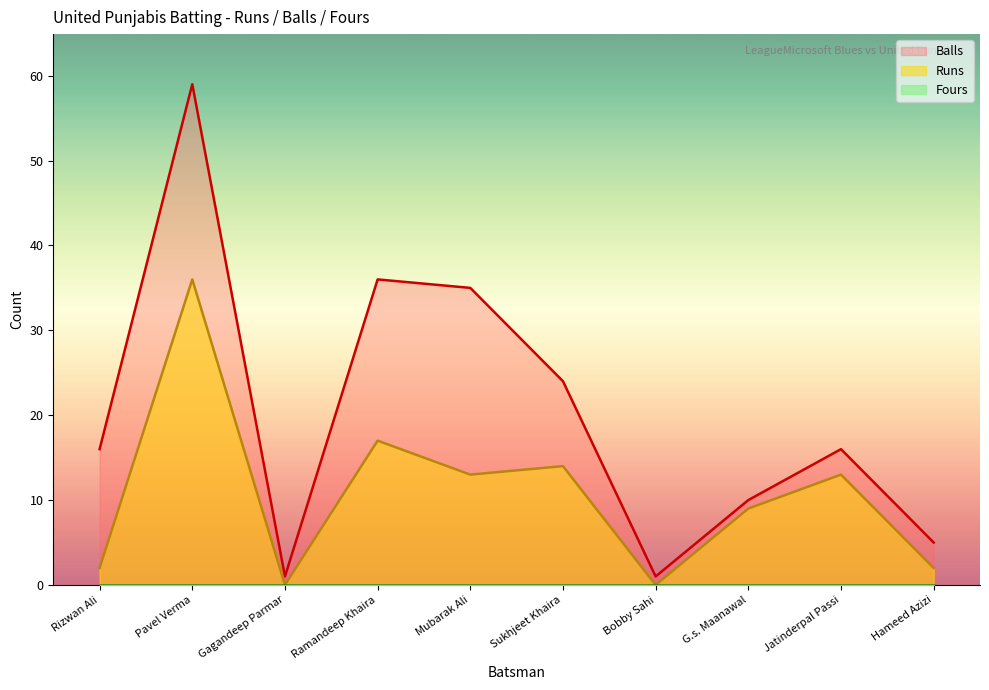

At which category is the sum across all series the highest?

Pavel Verma